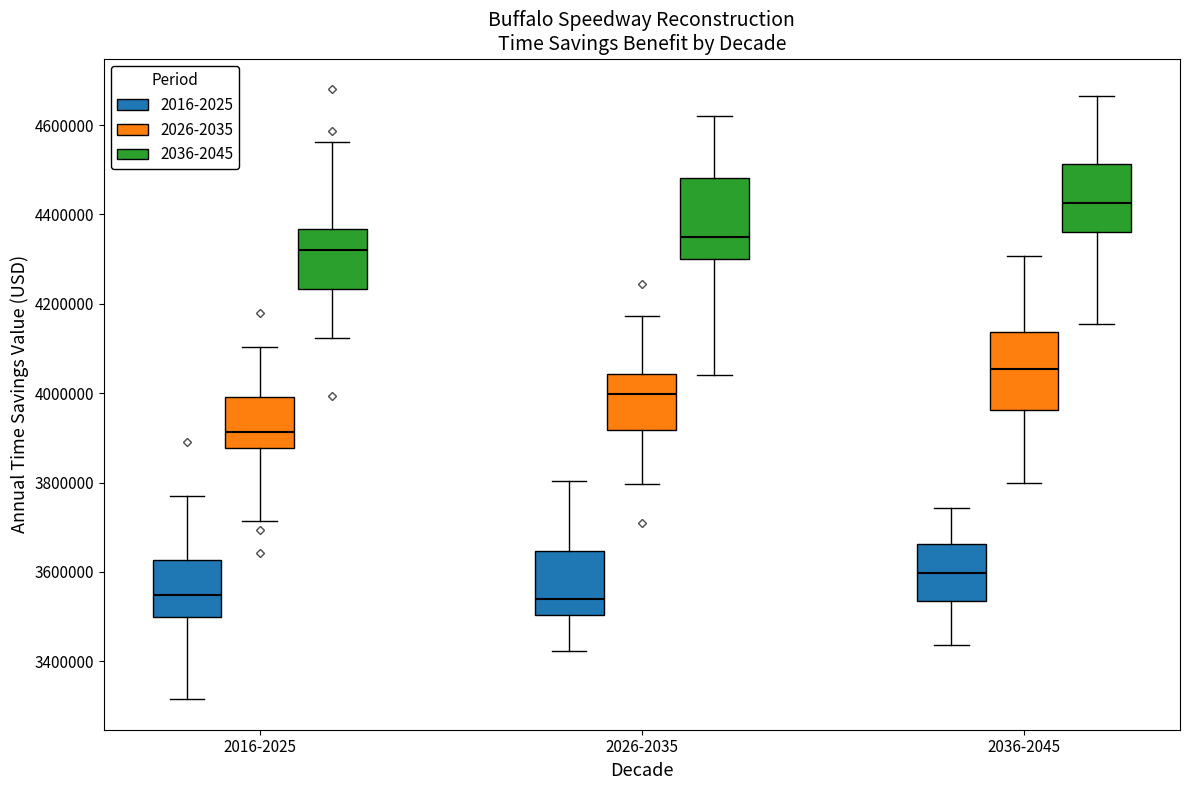

Reading left to right, transcribe this box plot: for each box, give where its median line is, the range the box spans, and where its two whiskers end, as read against the y-axis. The values are not printed on the chart, so give them approximately, as read against the axis.

2016-2025 (2016-2025): median 3540000, box 3500000 to 3620000, whiskers 3320000 to 3780000
2016-2025 (2026-2035): median 3920000, box 3880000 to 4000000, whiskers 3720000 to 4100000
2016-2025 (2036-2045): median 4320000, box 4240000 to 4360000, whiskers 4120000 to 4560000
2026-2035 (2016-2025): median 3540000, box 3500000 to 3640000, whiskers 3420000 to 3800000
2026-2035 (2026-2035): median 4000000, box 3920000 to 4040000, whiskers 3800000 to 4180000
2026-2035 (2036-2045): median 4340000, box 4300000 to 4480000, whiskers 4040000 to 4620000
2036-2045 (2016-2025): median 3600000, box 3540000 to 3660000, whiskers 3440000 to 3740000
2036-2045 (2026-2035): median 4060000, box 3960000 to 4140000, whiskers 3800000 to 4300000
2036-2045 (2036-2045): median 4420000, box 4360000 to 4520000, whiskers 4160000 to 4660000